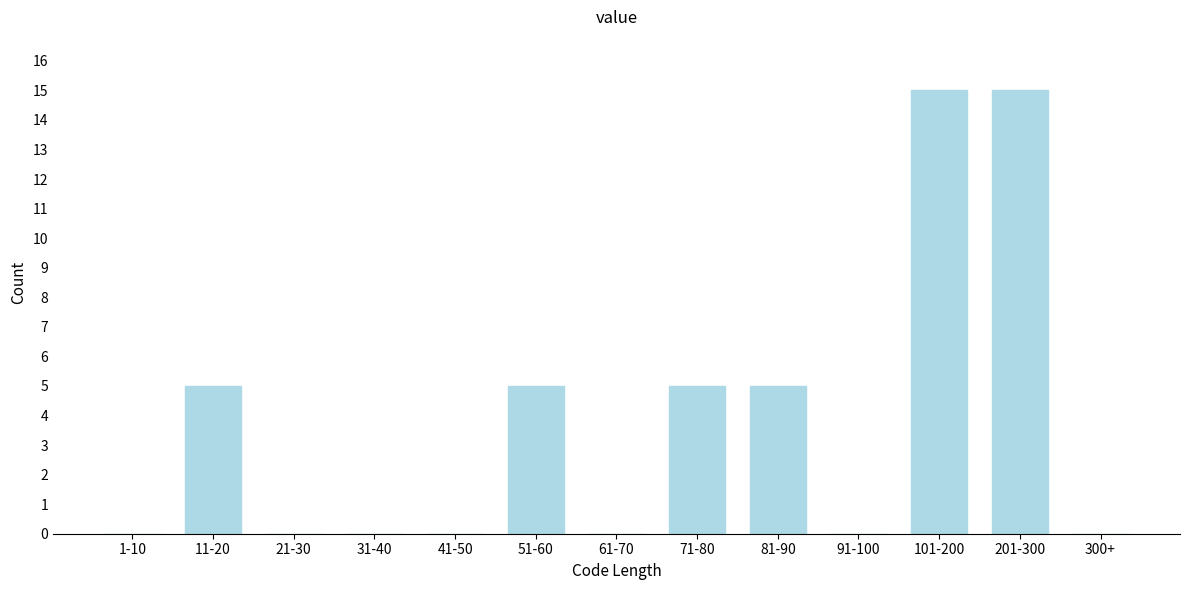

Reading left to right, extract all data points from this chart.

1-10=0	11-20=5	21-30=0	31-40=0	41-50=0	51-60=5	61-70=0	71-80=5	81-90=5	91-100=0	101-200=15	201-300=15	300+=0